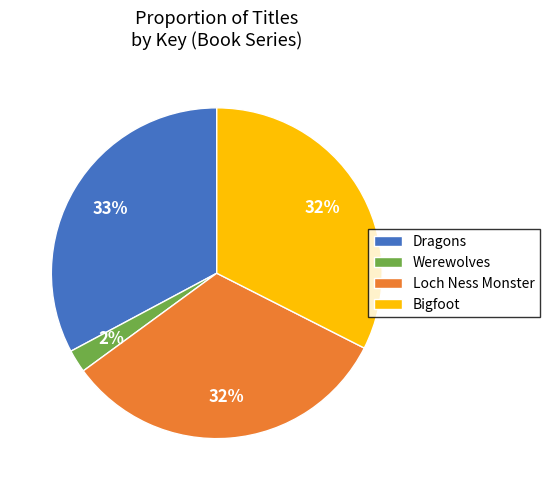

How many slices are in this pie chart?

4